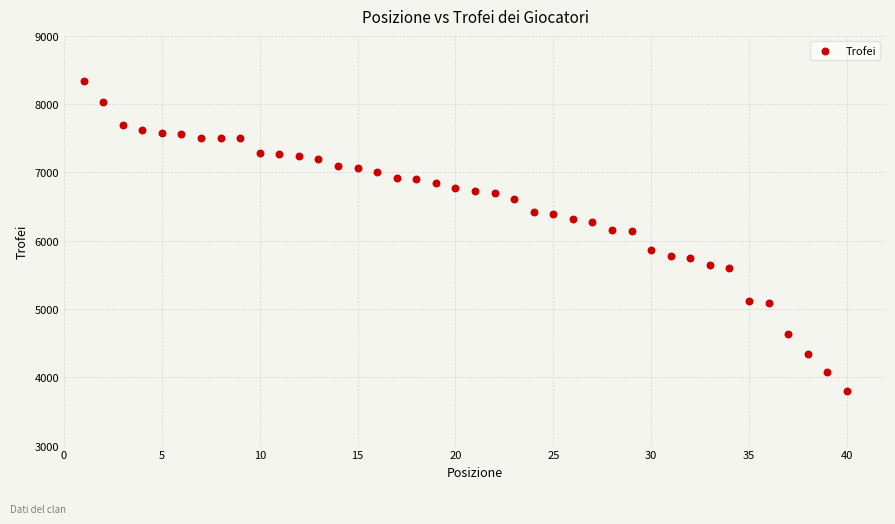

What is the range of X values (max minus min)?

39